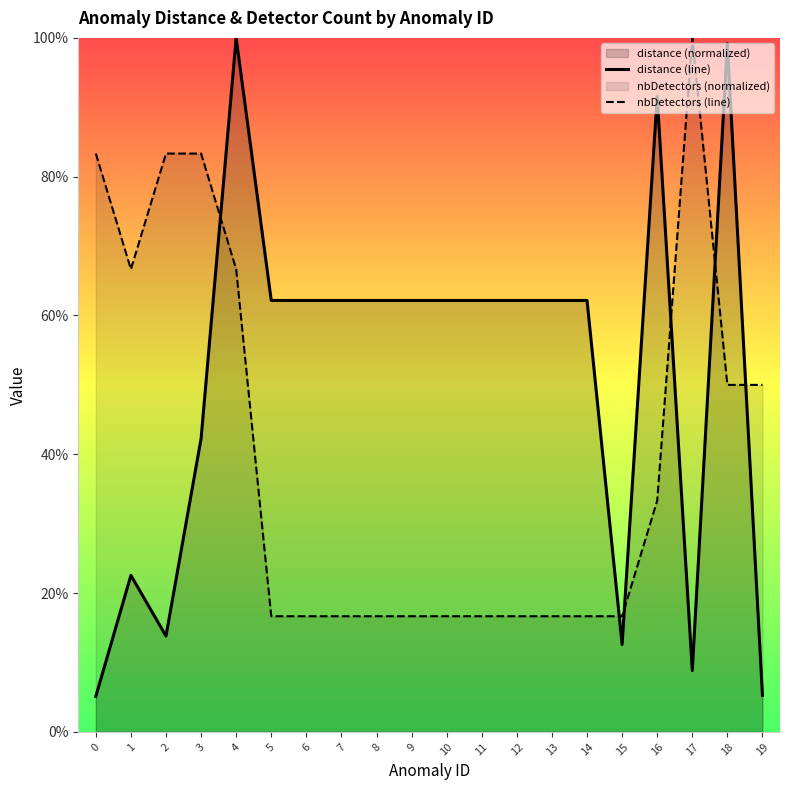

How many interior local peaks does the distance (line) series have?

4